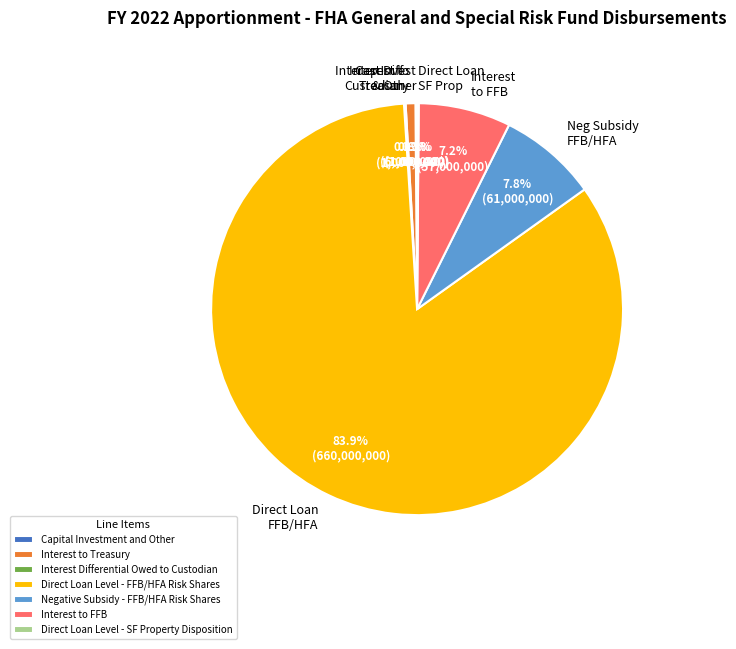

Is it true that Direct Loan Level - FFB/HFA Risk Shares is 84% of the pie?

True